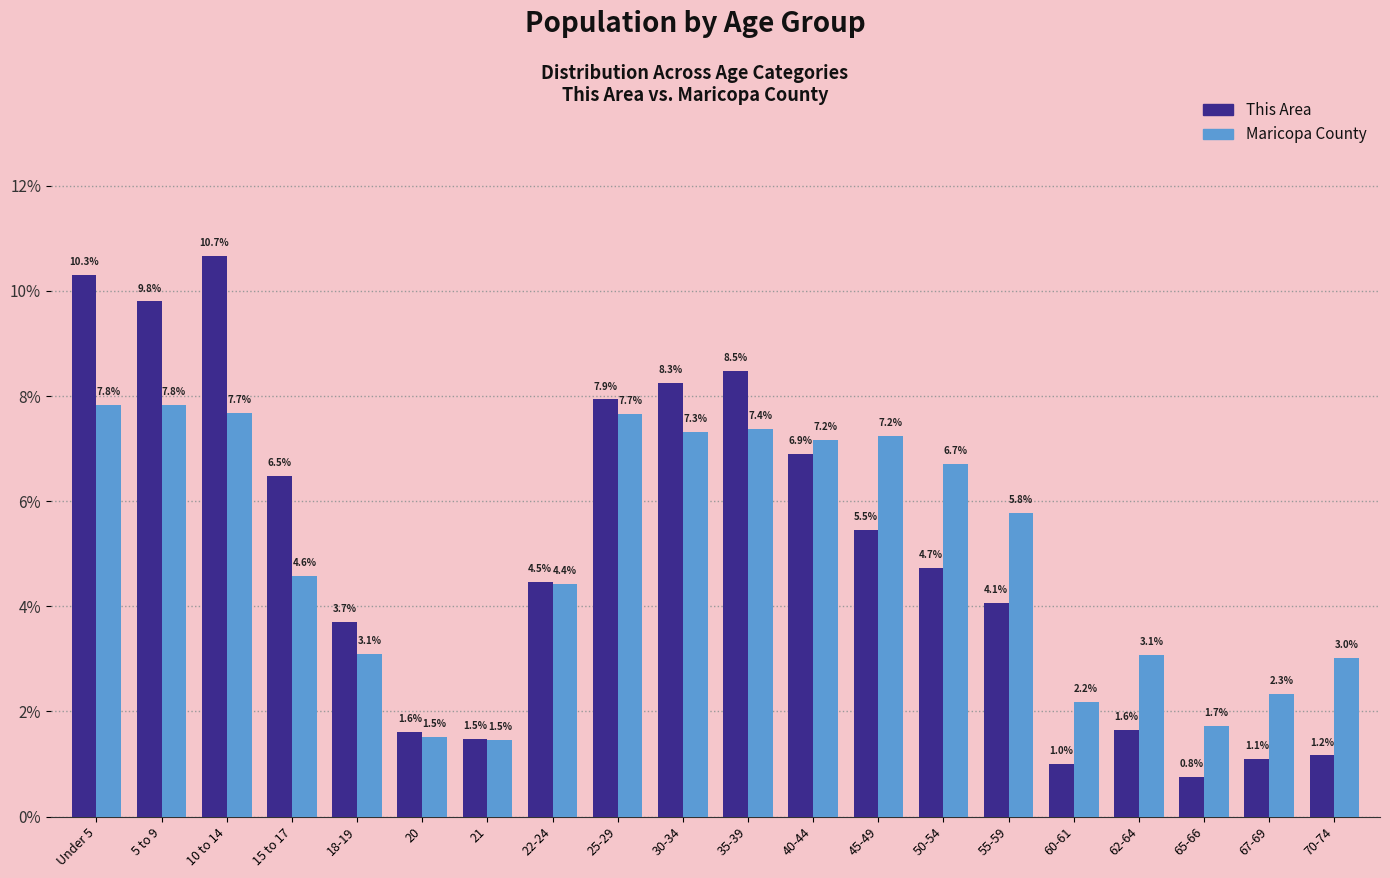

Reading right to left, extract all data points from this chart.

This Area: 70-74=1.2	67-69=1.1	65-66=0.8	62-64=1.6	60-61=1.0	55-59=4.1	50-54=4.7	45-49=5.5	40-44=6.9	35-39=8.5	30-34=8.3	25-29=7.9	22-24=4.5	21=1.5	20=1.6	18-19=3.7	15 to 17=6.5	10 to 14=10.7	5 to 9=9.8	Under 5=10.3
Maricopa County: 70-74=3.0	67-69=2.3	65-66=1.7	62-64=3.1	60-61=2.2	55-59=5.8	50-54=6.7	45-49=7.2	40-44=7.2	35-39=7.4	30-34=7.3	25-29=7.7	22-24=4.4	21=1.5	20=1.5	18-19=3.1	15 to 17=4.6	10 to 14=7.7	5 to 9=7.8	Under 5=7.8